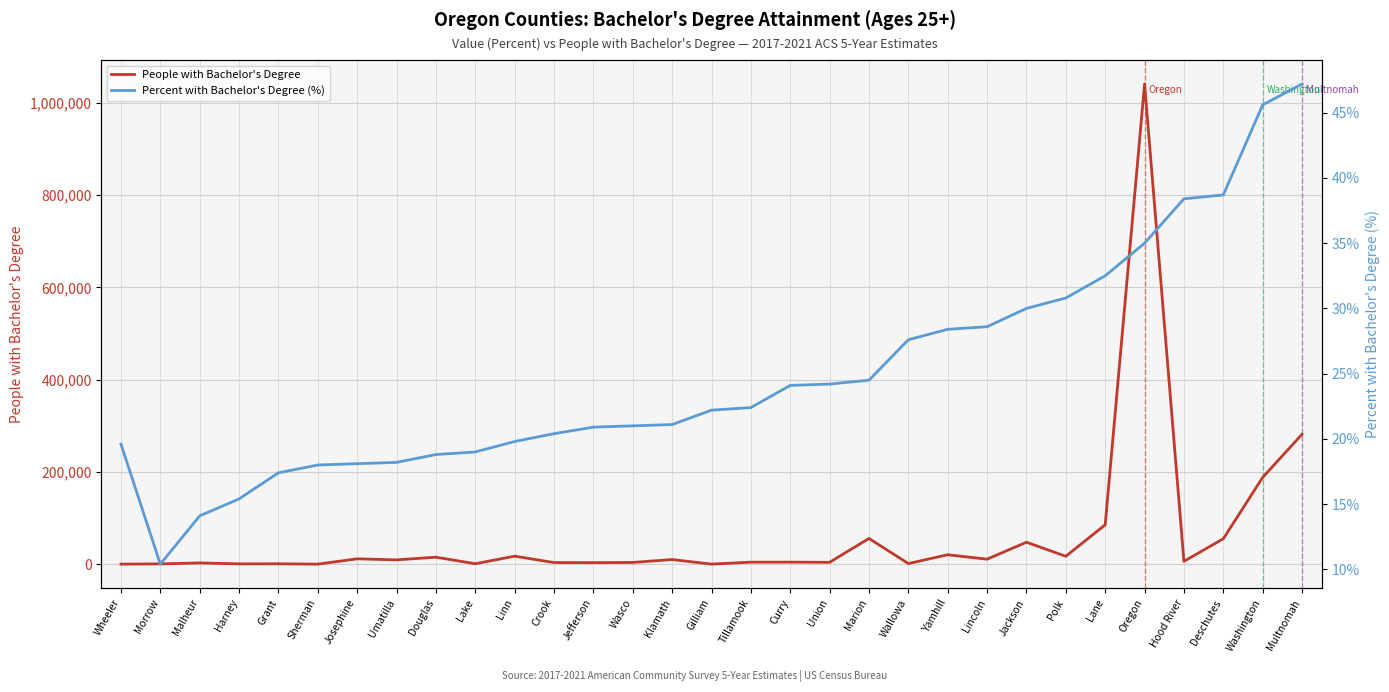

What is the difference between the Percent with Bachelor's Degree (%) values at Morrow and Grant?

7.0